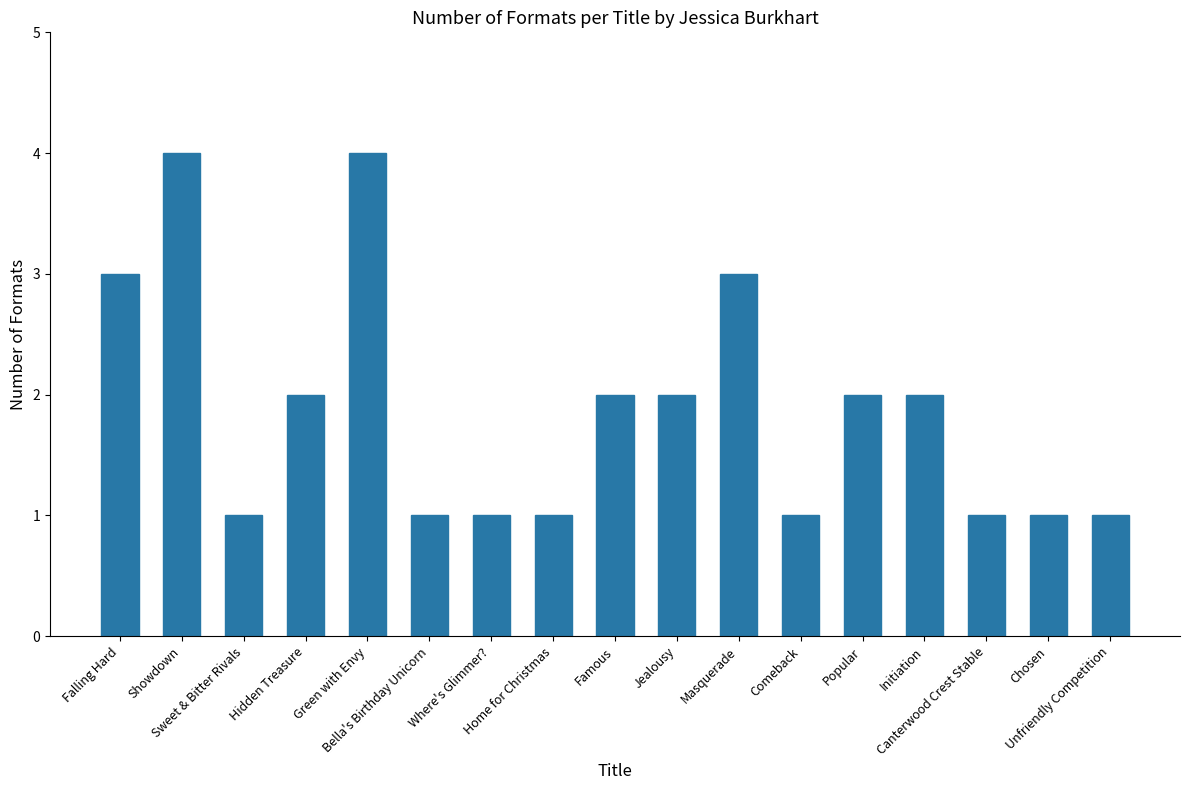

Reading right to left, what are all the values shown in this chart?

1	1	1	2	2	1	3	2	2	1	1	1	4	2	1	4	3